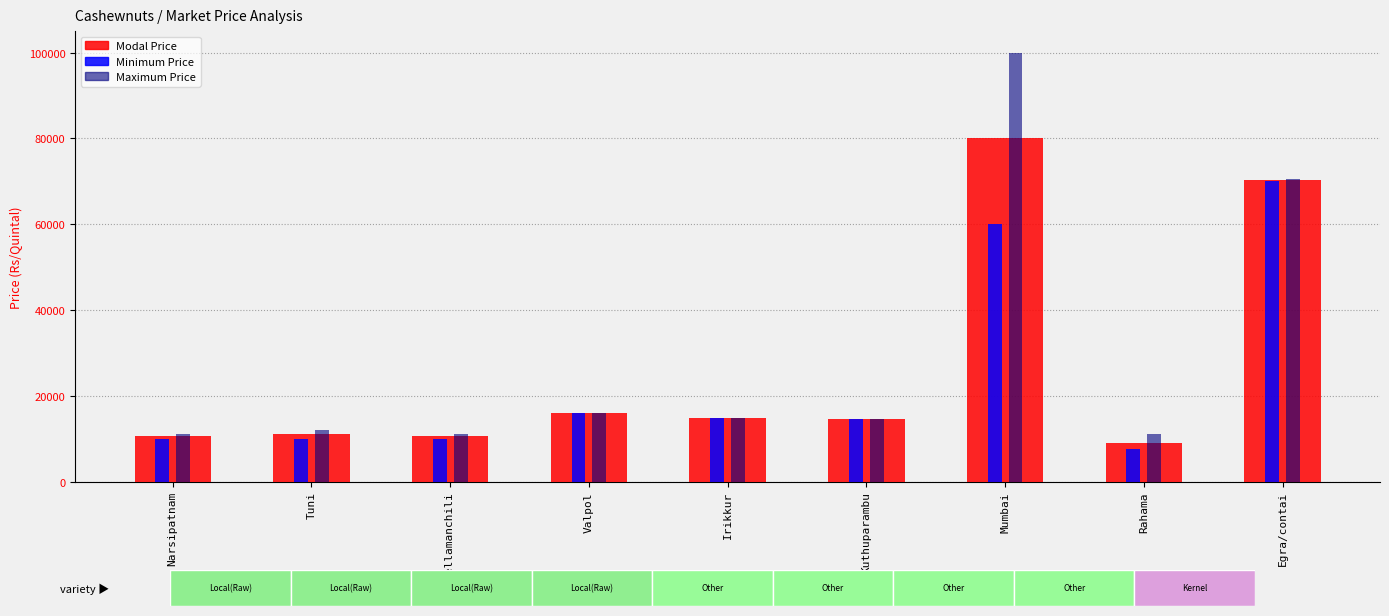

How many groups of bars are there?

9